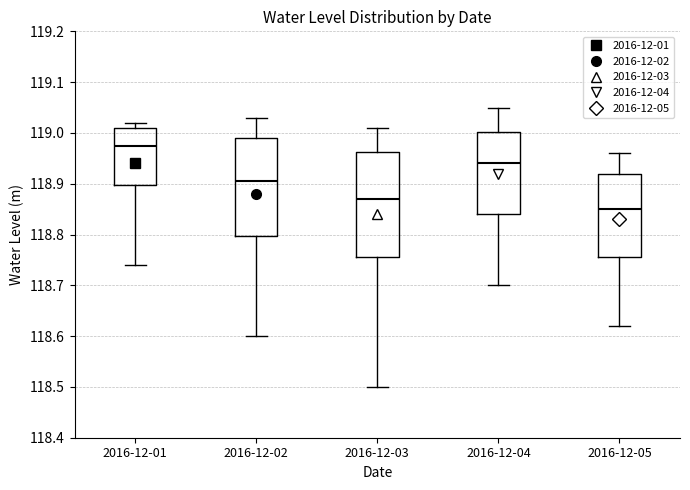

Reading left to right, transcribe this box plot: for each box, give where its median line is, the range the box spans, and where its two whiskers end, as read against the y-axis. The values are not printed on the chart, so give them approximately, as read against the axis.

2016-12-01: median 118.98, box 118.90 to 119.01, whiskers 118.74 to 119.02
2016-12-02: median 118.91, box 118.80 to 118.99, whiskers 118.60 to 119.03
2016-12-03: median 118.87, box 118.76 to 118.96, whiskers 118.50 to 119.01
2016-12-04: median 118.94, box 118.84 to 119.00, whiskers 118.70 to 119.05
2016-12-05: median 118.85, box 118.76 to 118.92, whiskers 118.62 to 118.96